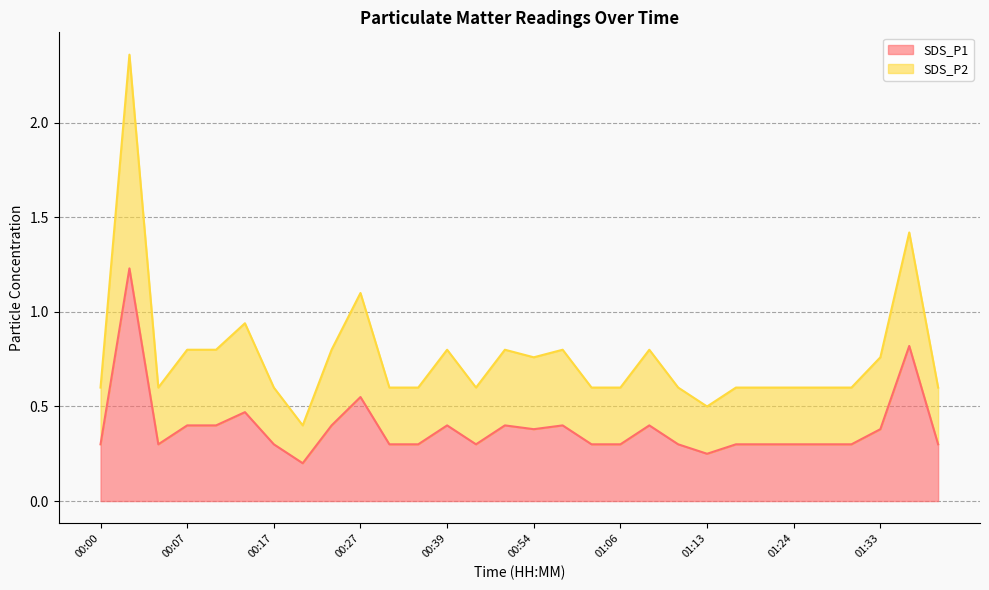

The SDS_P1 series shows 0.5 at 00:17. True or false?

False